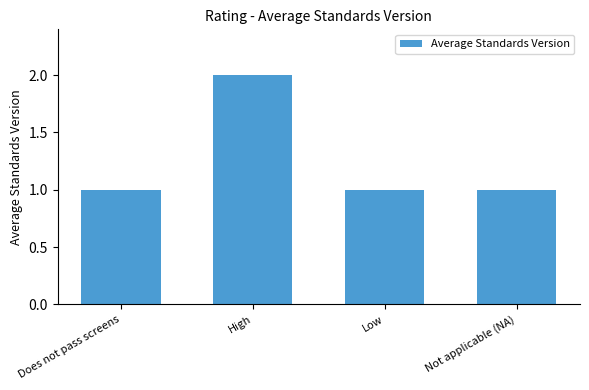

Approximately how many times larger is the value at Low compared to Does not pass screens?

1.0